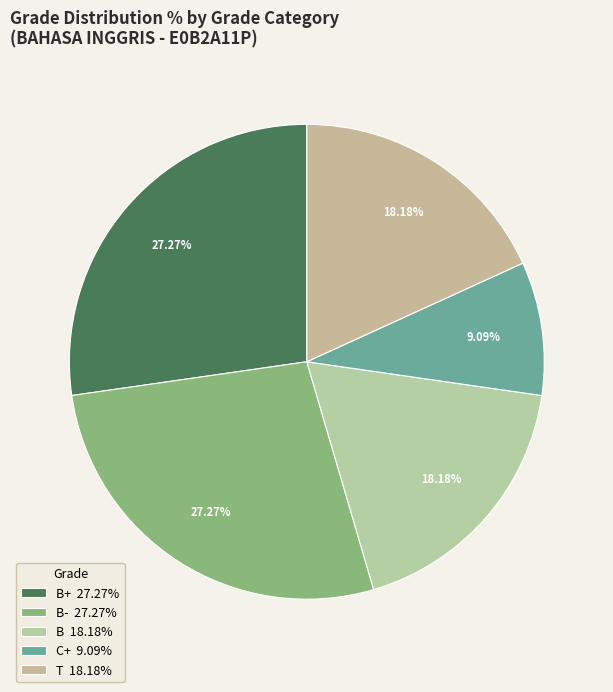

To the nearest percent, what is the difference between the largest and smallest slice percentages?

18%